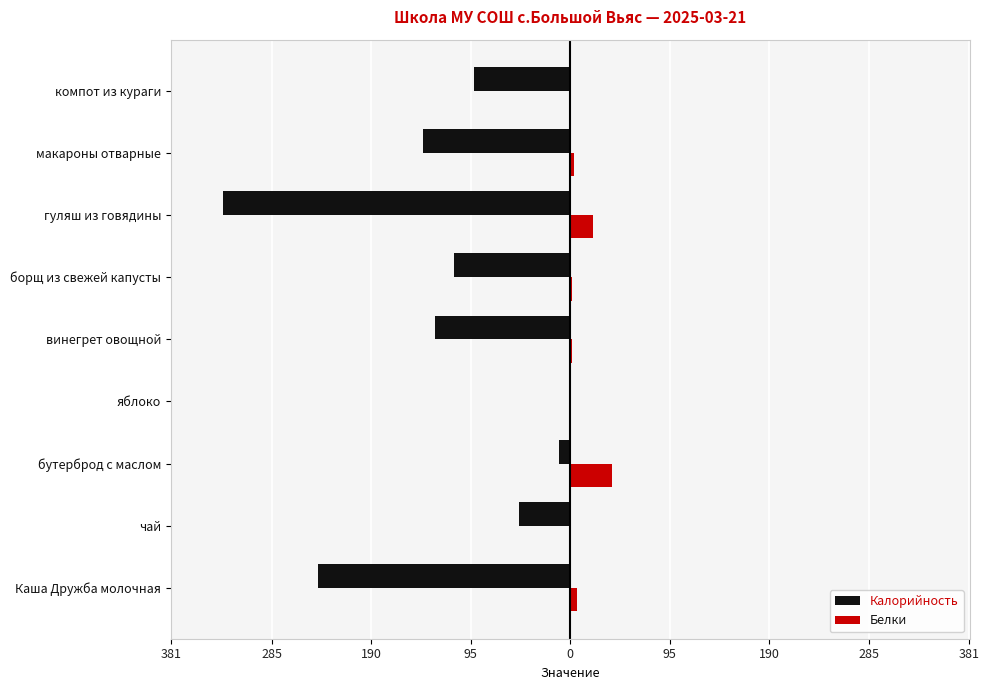

Rank the series by their maximum value, from lowest to highest.

Калорийность, Белки